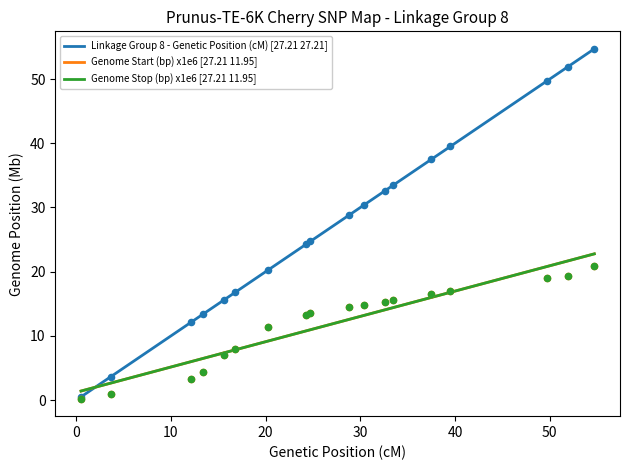

Which series has the widest spread of Y values?

Linkage Group 8 - Genetic Position (cM)